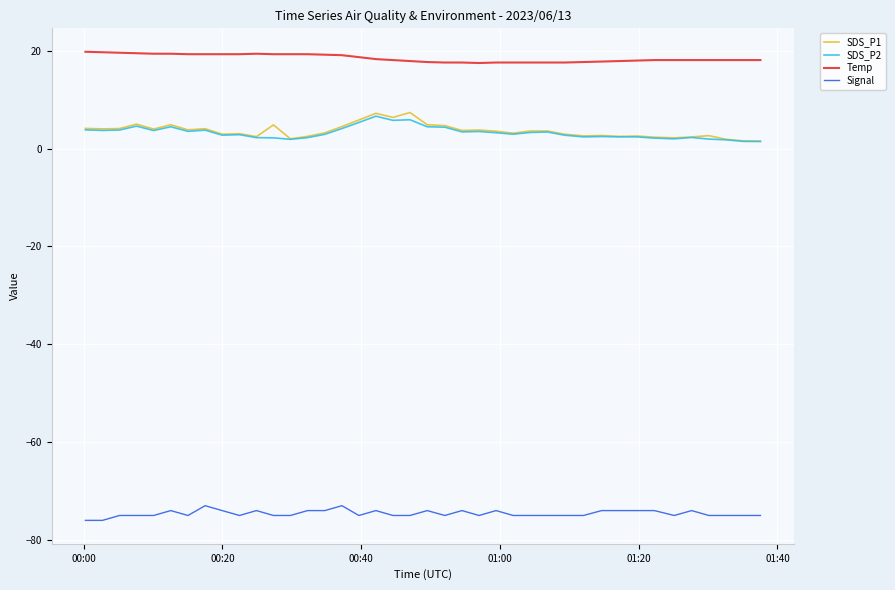

How many series are shown in this chart?

4